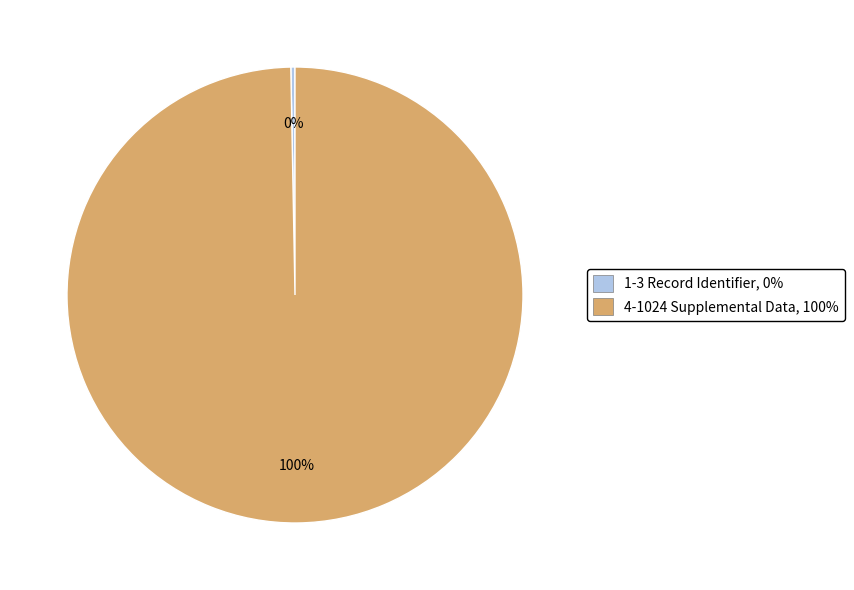

What is the largest slice in the pie chart?

4-1024 Supplemental Data